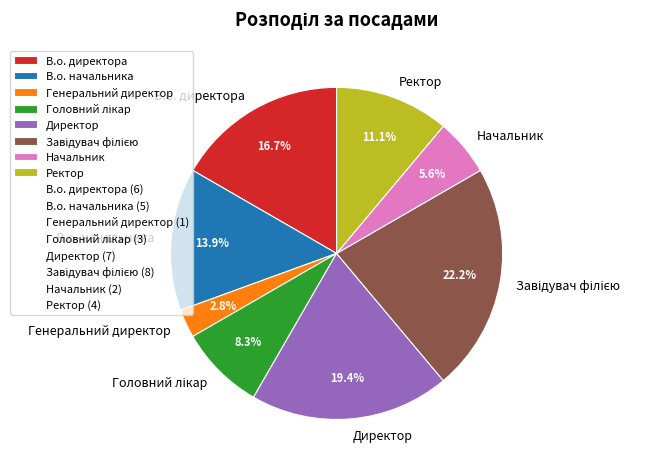

Combined, what portion of the pie is Ректор and В.о. начальника?

25.0%